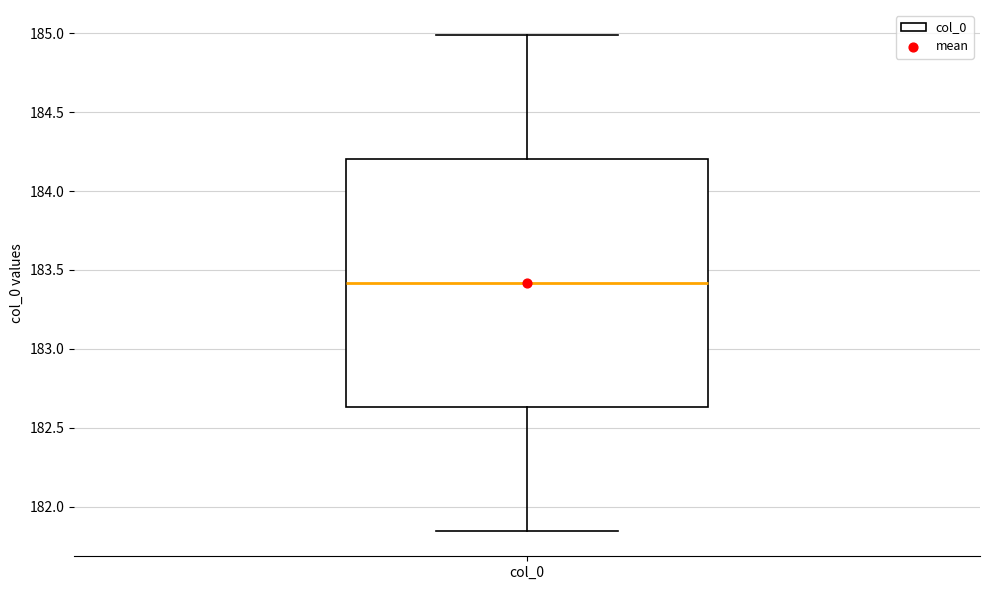

Transcribe this box plot: give where the median line is, the range the box spans, and where the two whiskers end, as read against the y-axis. The values are not printed on the chart, so give them approximately, as read against the axis.

median 183.40, box 182.65 to 184.20, whiskers 181.85 to 185.00